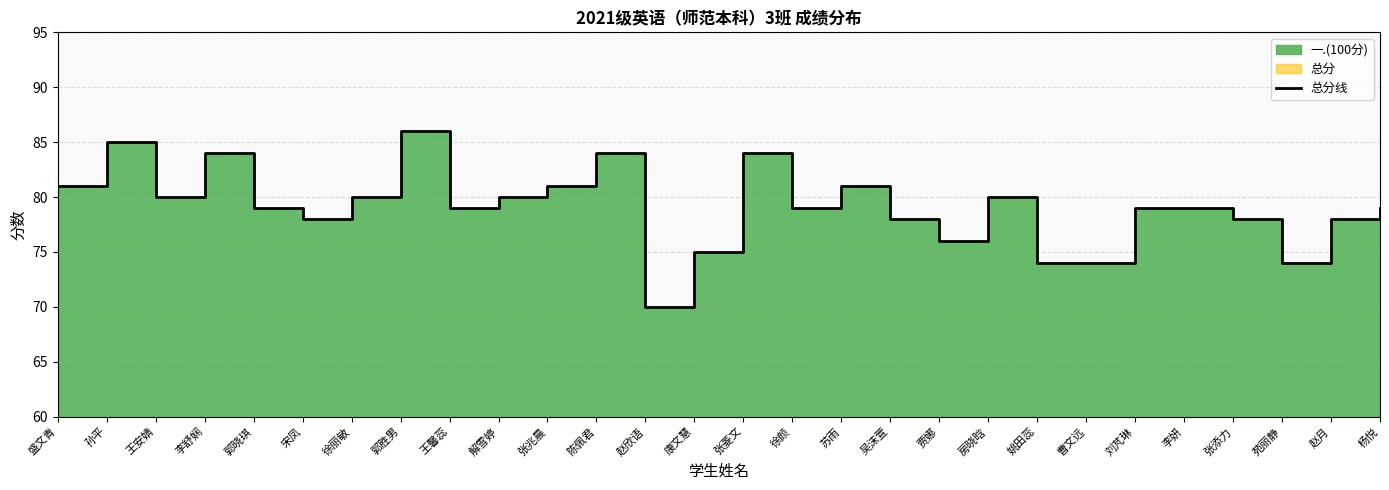

What is the difference between the maximum and minimum values?

16